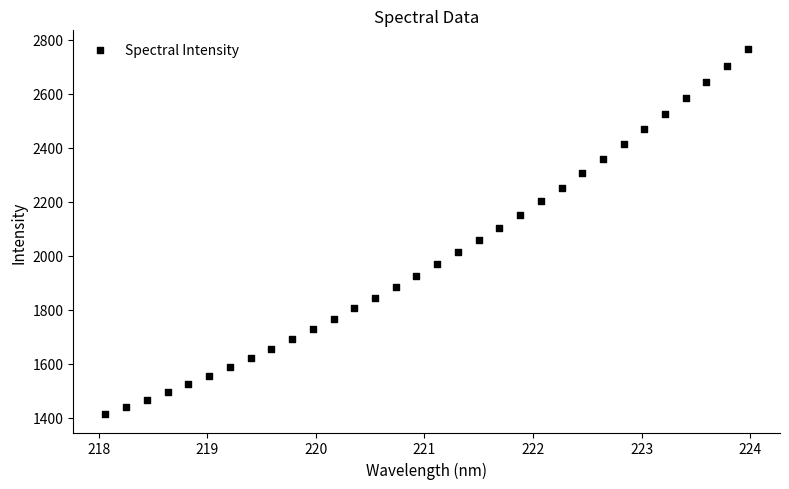

What is the range of X values (max minus min)?

5.9